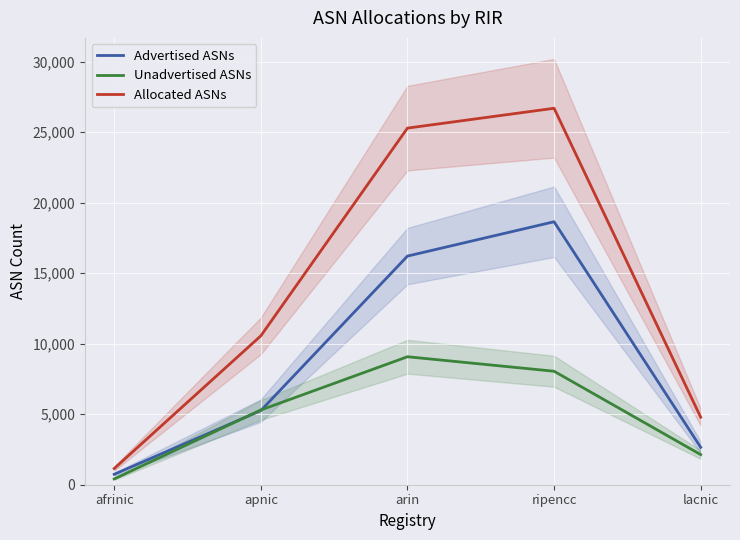

Where does the Advertised ASNs series first go above 5260?

arin